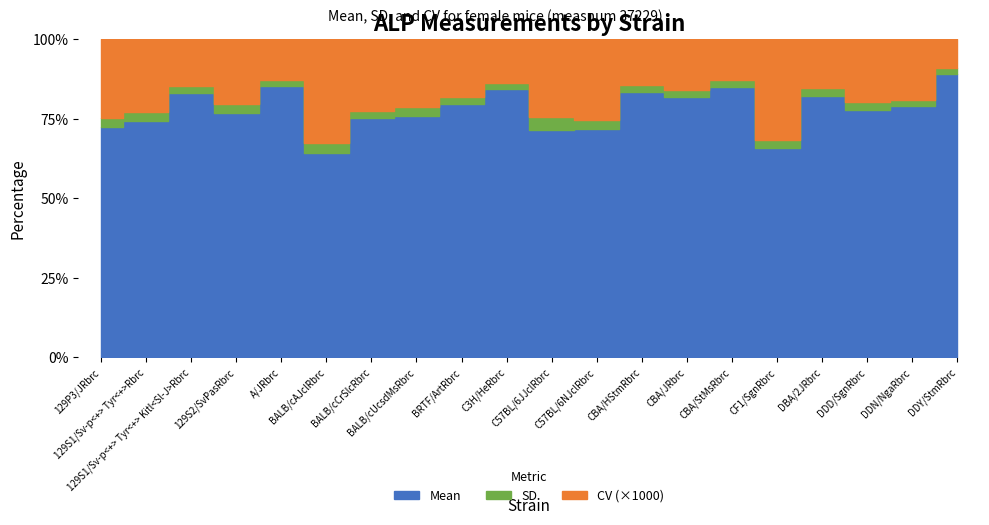

Where is the first local maximum for sd_f?

129S1/Sv-p<+> Tyr<+>Rbrc